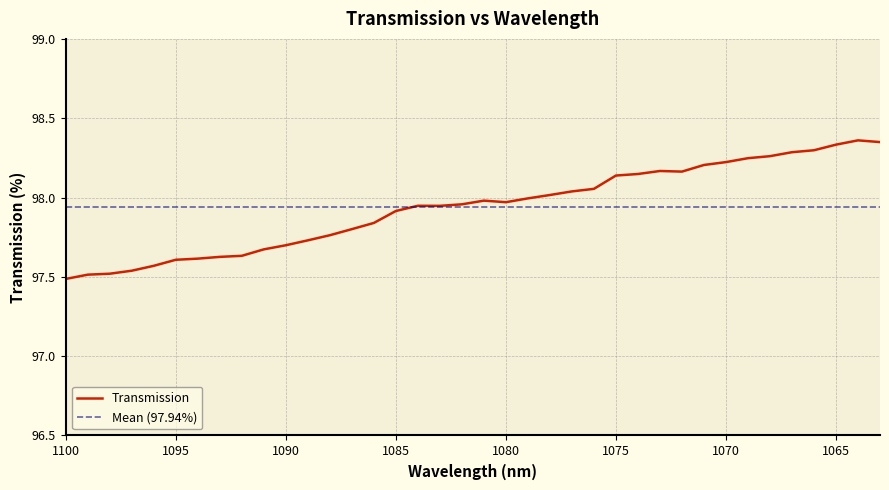

List the labels in order of value, smallest first.

1100, 1099, 1098, 1097, 1096, 1095, 1094, 1093, 1092, 1091, 1090, 1089, 1088, 1087, 1086, 1085, 1083, 1084, 1082, 1080, 1081, 1079, 1078, 1077, 1076, 1075, 1074, 1072, 1073, 1071, 1070, 1069, 1068, 1067, 1066, 1065, 1063, 1064